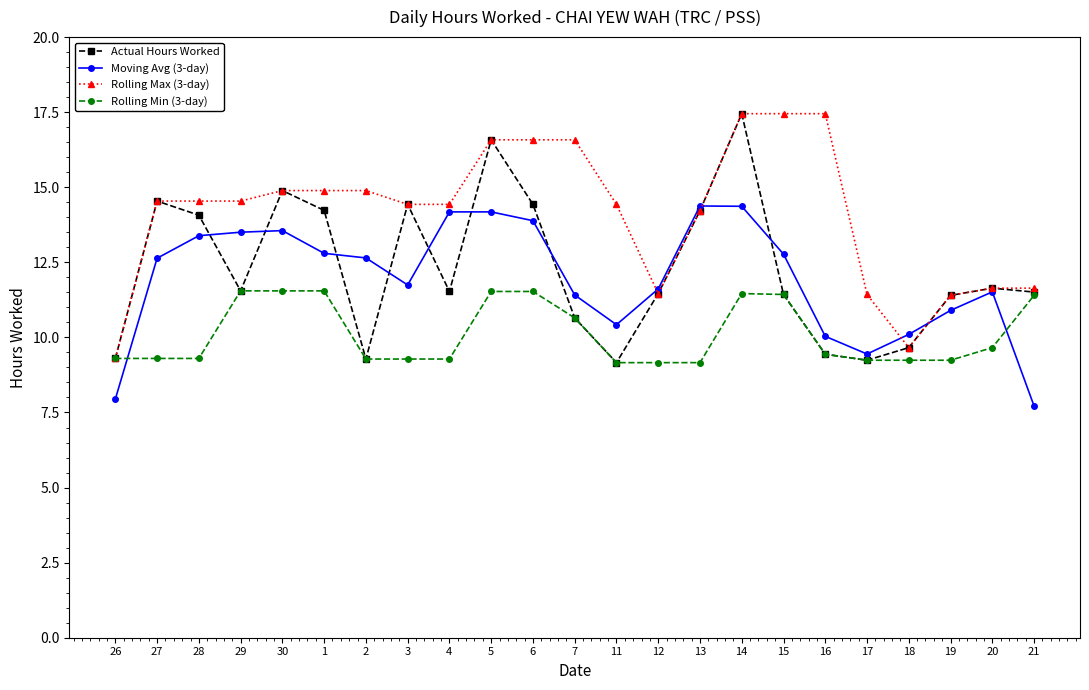

How many distinct data groups are displayed?

4